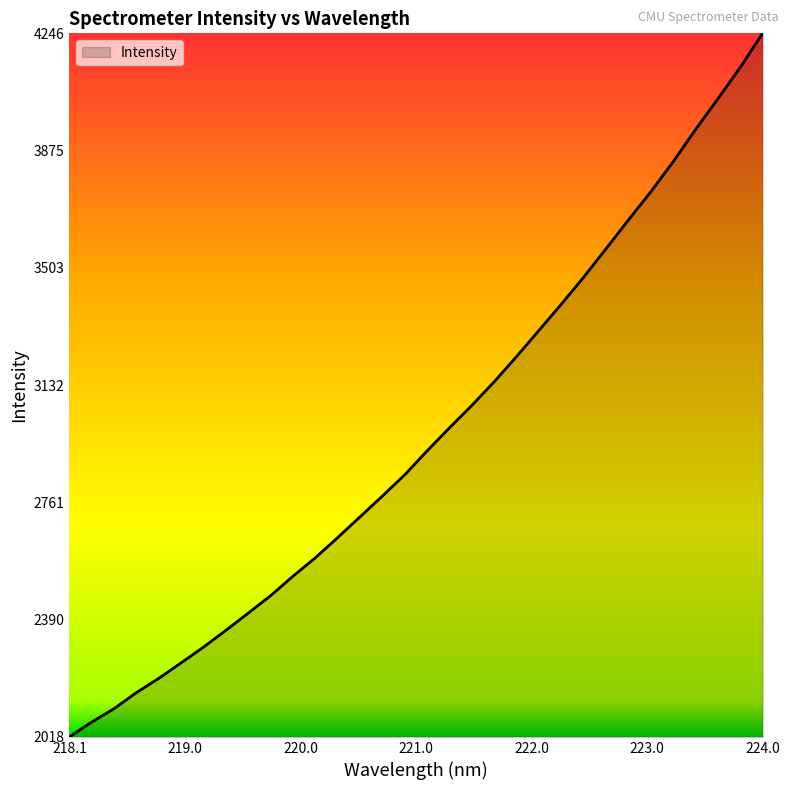

What is the greatest value displayed?

4246.1